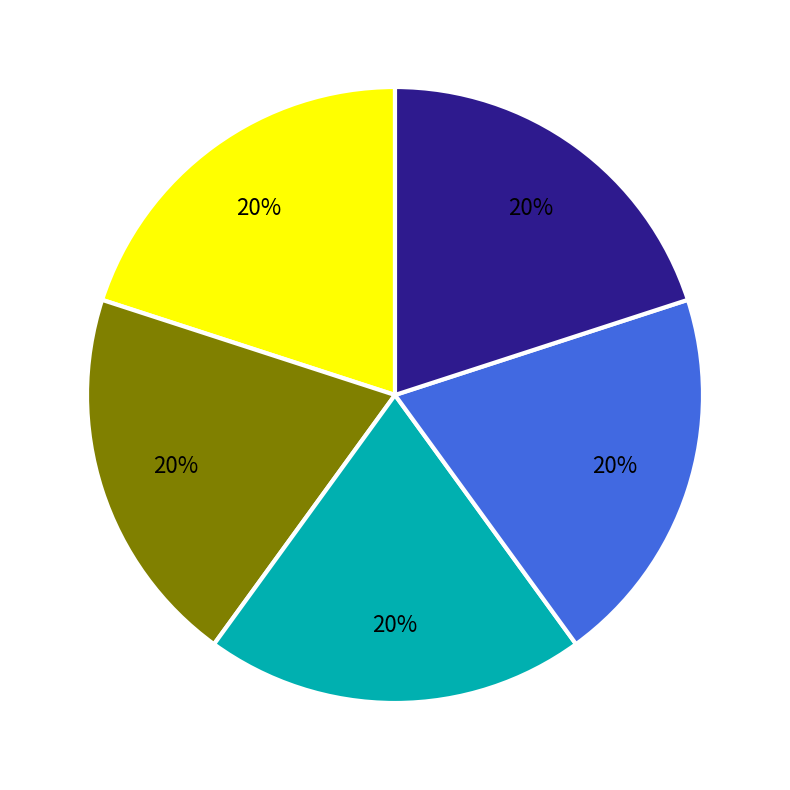

Does any single category account for the majority?

No